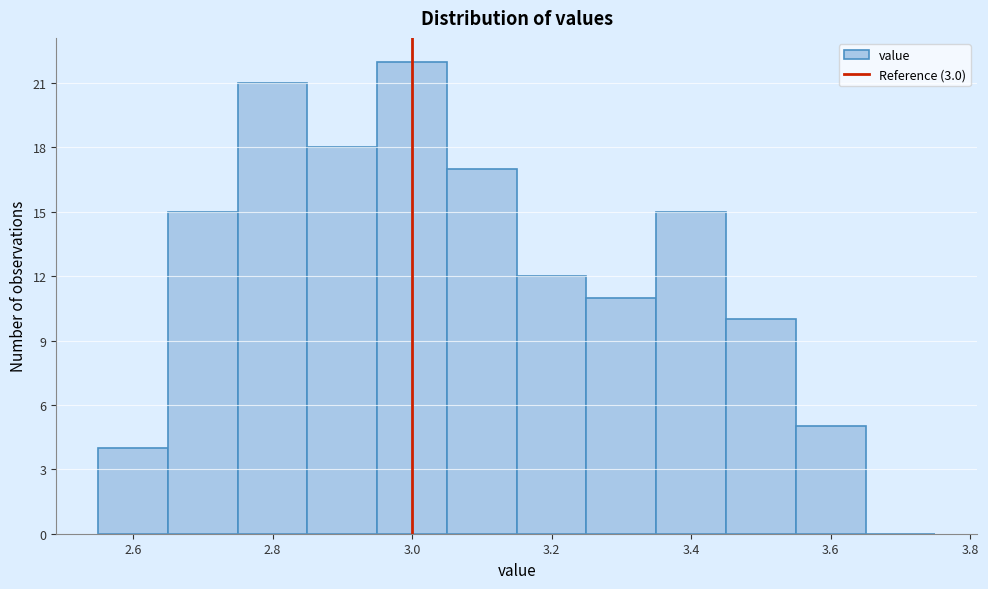

Reading left to right, transcribe this chart: for each bar, give the range it covers on the x-axis and its height. Neither the bar edges nor the heights are printed on the chart, so give them approximately, as read against the axes.

2.55 to 2.65: 4
2.65 to 2.75: 15
2.75 to 2.85: 21
2.85 to 2.95: 18
2.95 to 3.05: 22
3.05 to 3.15: 17
3.15 to 3.25: 12
3.25 to 3.35: 11
3.35 to 3.45: 15
3.45 to 3.55: 10
3.55 to 3.65: 5
3.65 to 3.75: 0